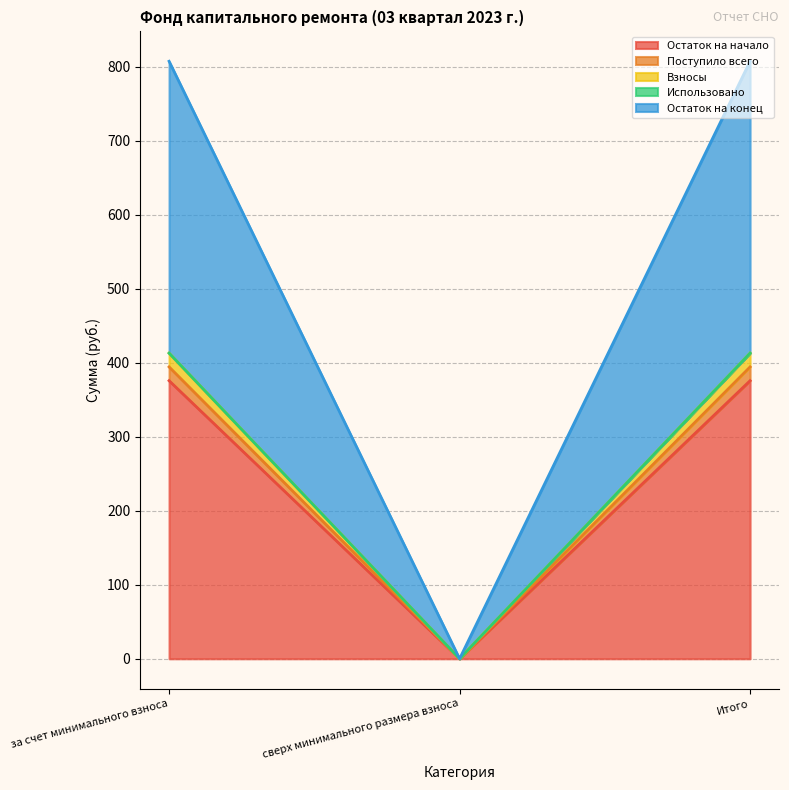

What is the average value of the Остаток на начало series?

250.6